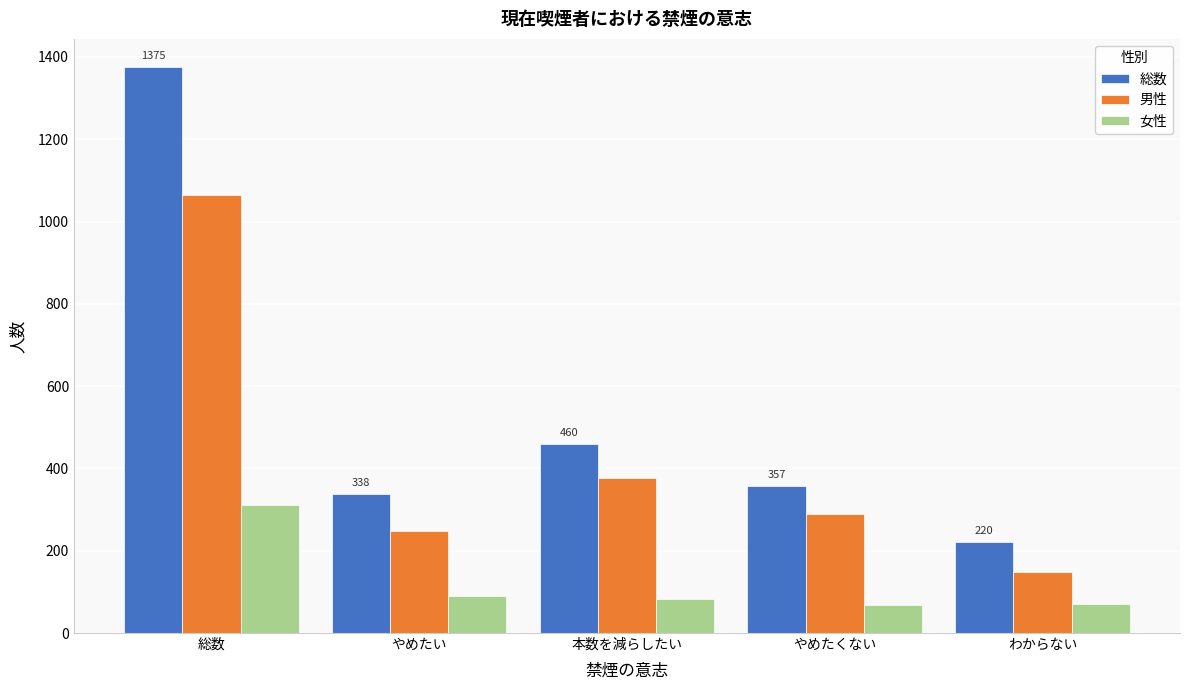

Where is 男性 nearest to the value 606?

本数を減らしたい